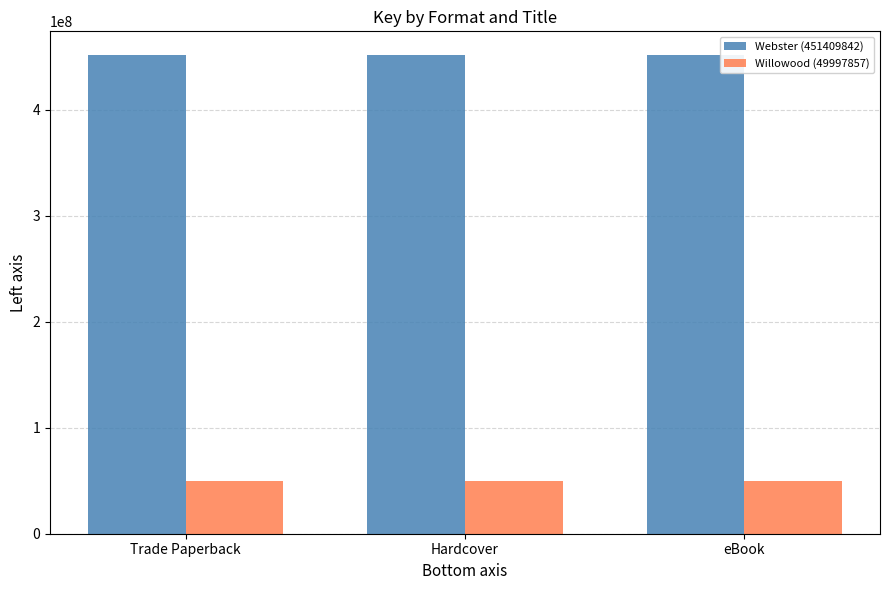

Reading left to right, extract all data points from this chart.

Webster (451409842): 451409842	451409842	451409842
Willowood (49997857): 49997857	49997857	49997857